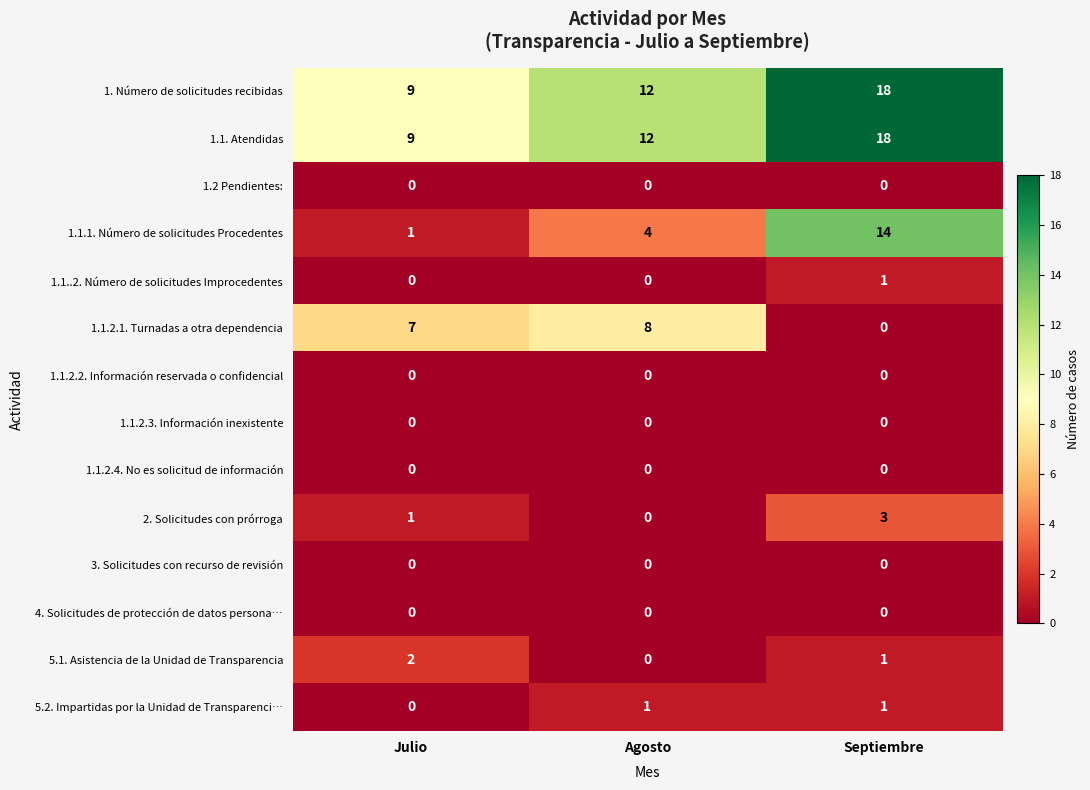

Which label corresponds to the largest value in the chart?

Septiembre